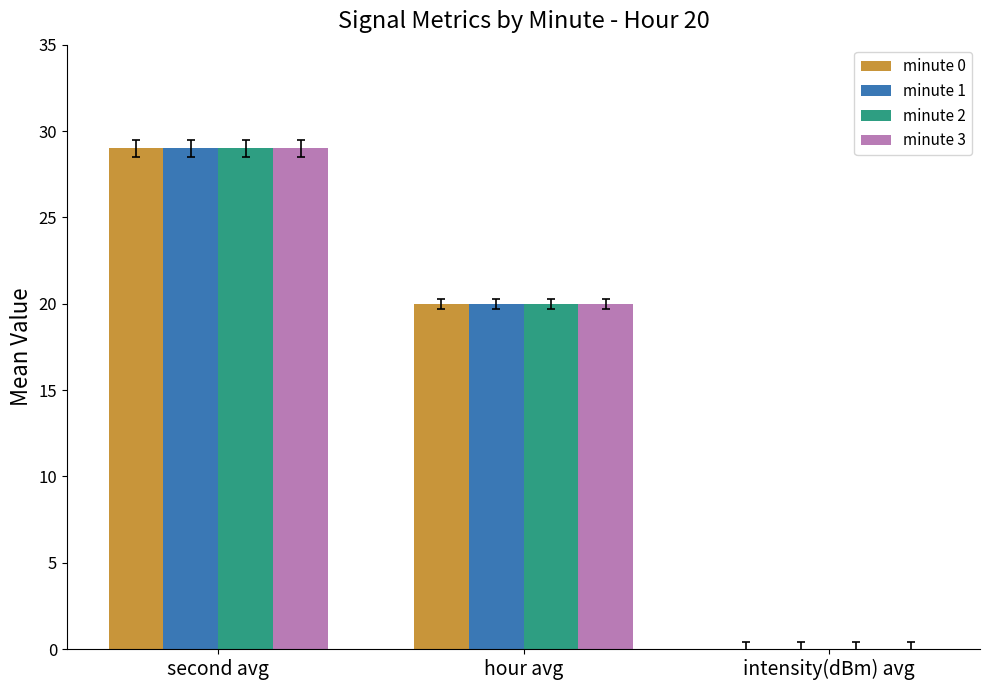

How many minute 3 values are between 0 and 29?

3